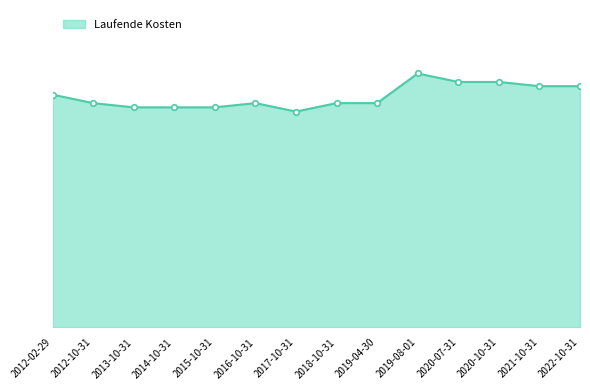

What is the greatest value displayed?

0.6